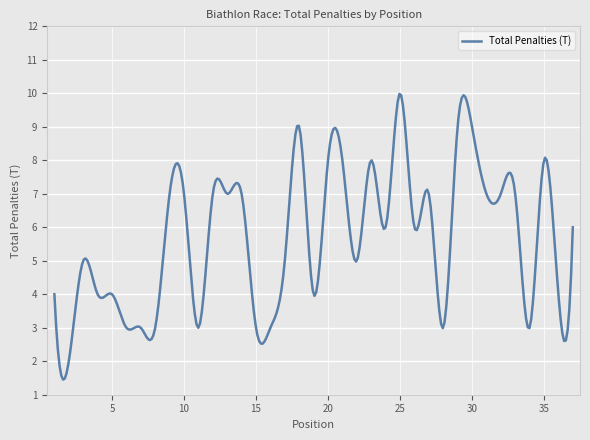

What is the difference between the maximum and minimum values?

8.5